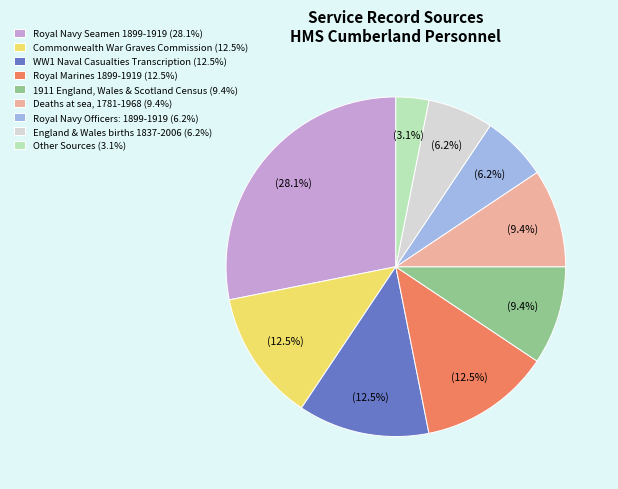

Combined, do Deaths at sea, 1781-1968 and Commonwealth War Graves Commission account for over 50%?

No